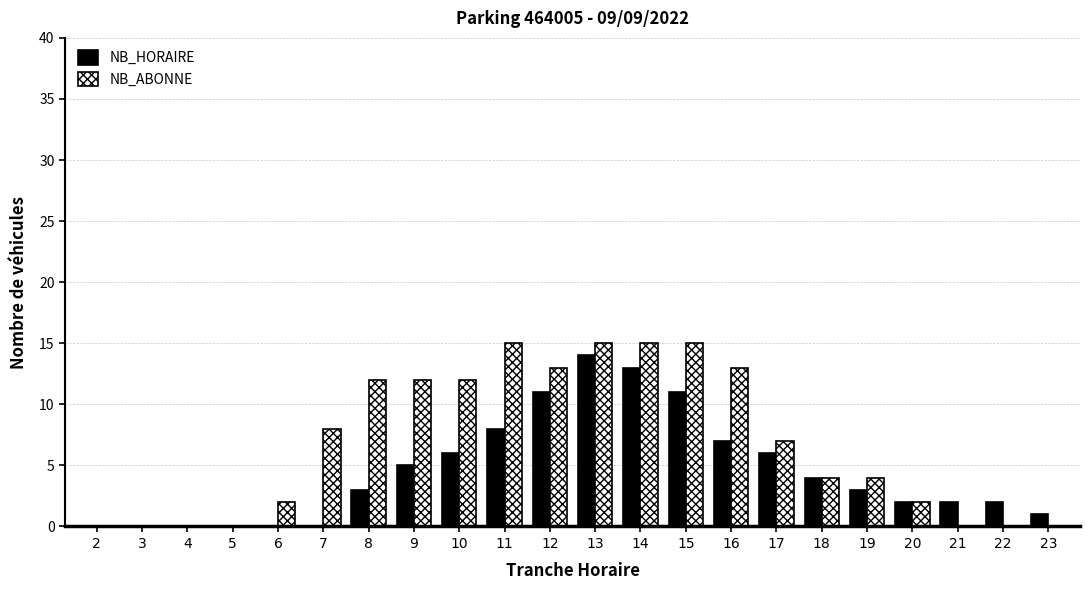

Is it true that NB_ABONNE equals 8 at 13?

False